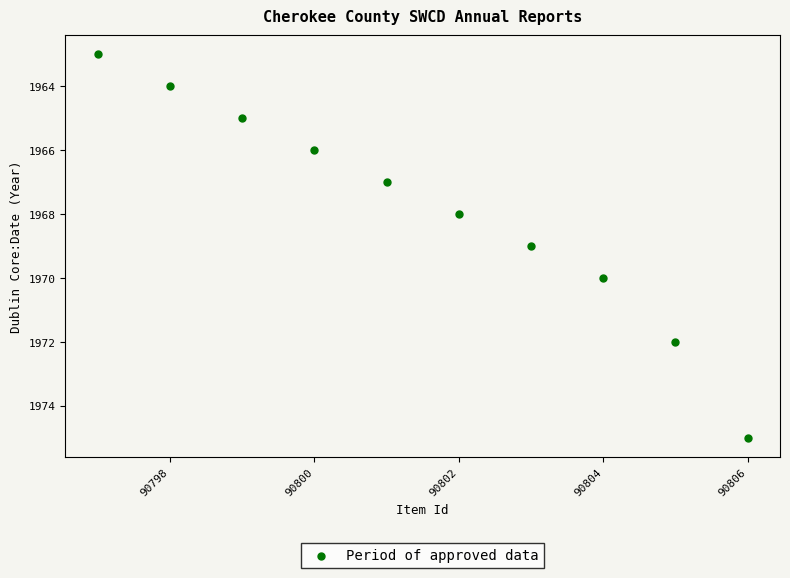

What is the range of Y values (max minus min)?

12